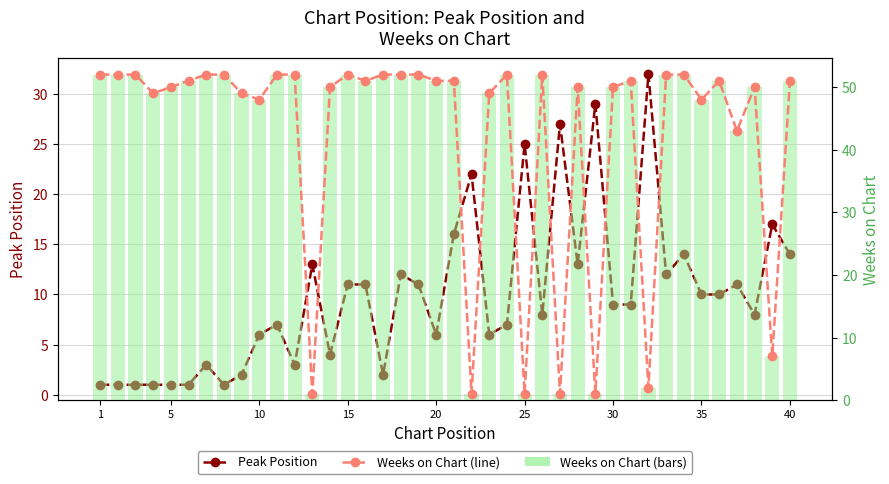

What is the minimum value shown in the chart?

1